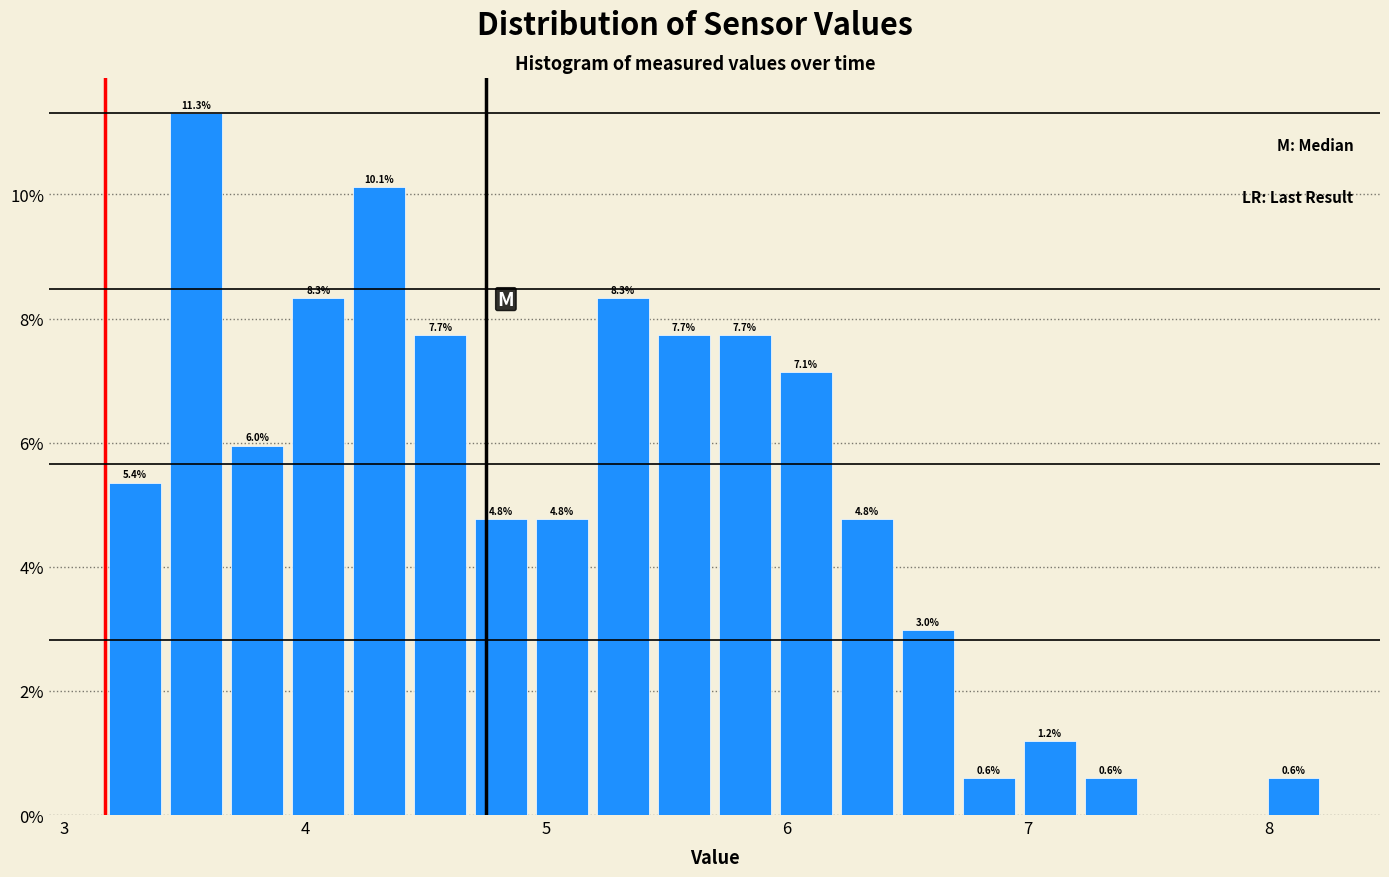

Read against the x-axis, roughly where is the centre of the tallest bar?

3.5